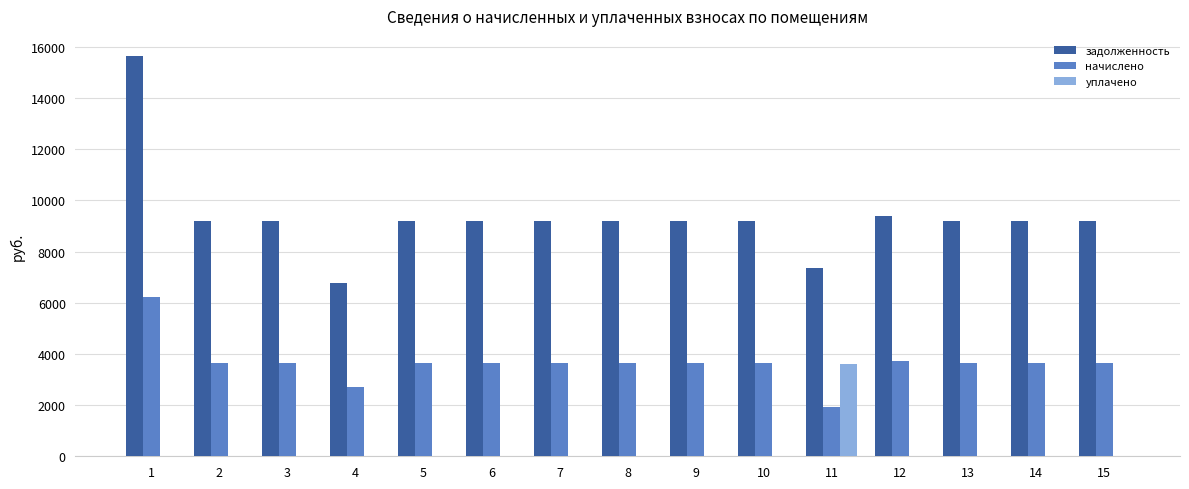

What value does the начислено series have at 8?

3654.7